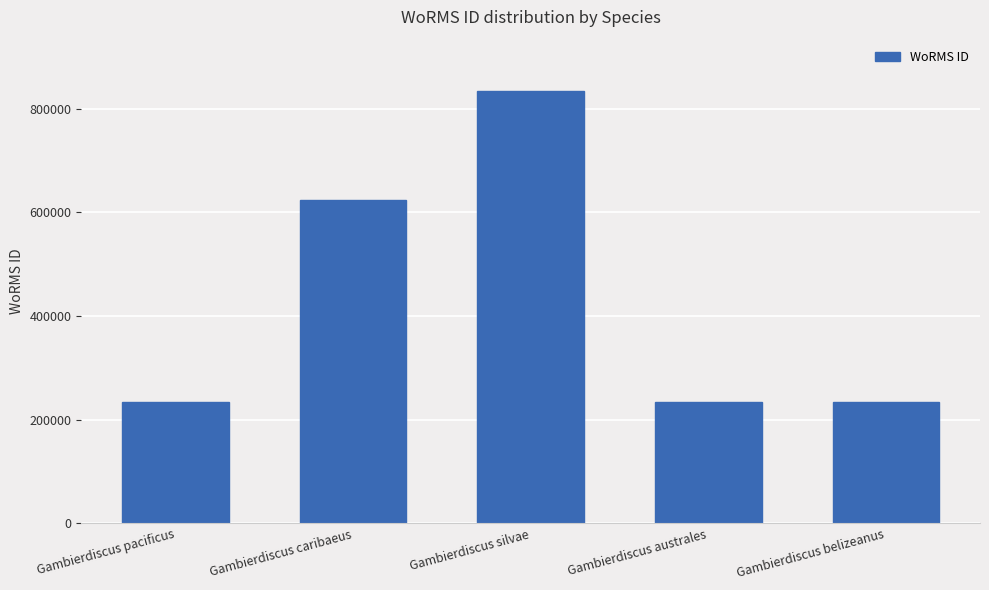

Does the chart contain stacked bars?

No